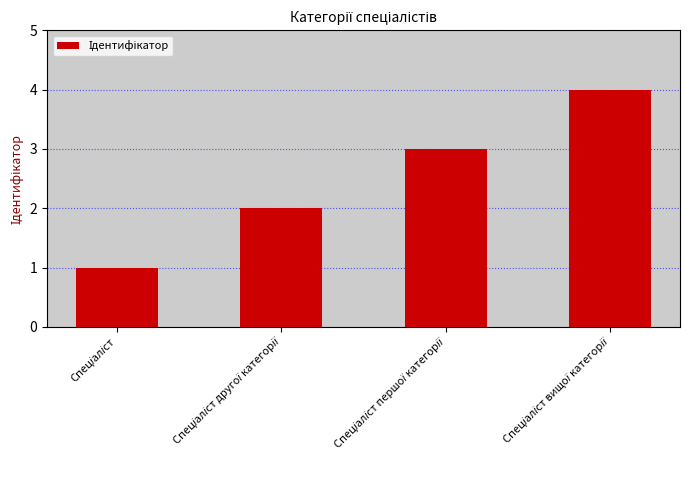

How many values are between 2 and 4?

3